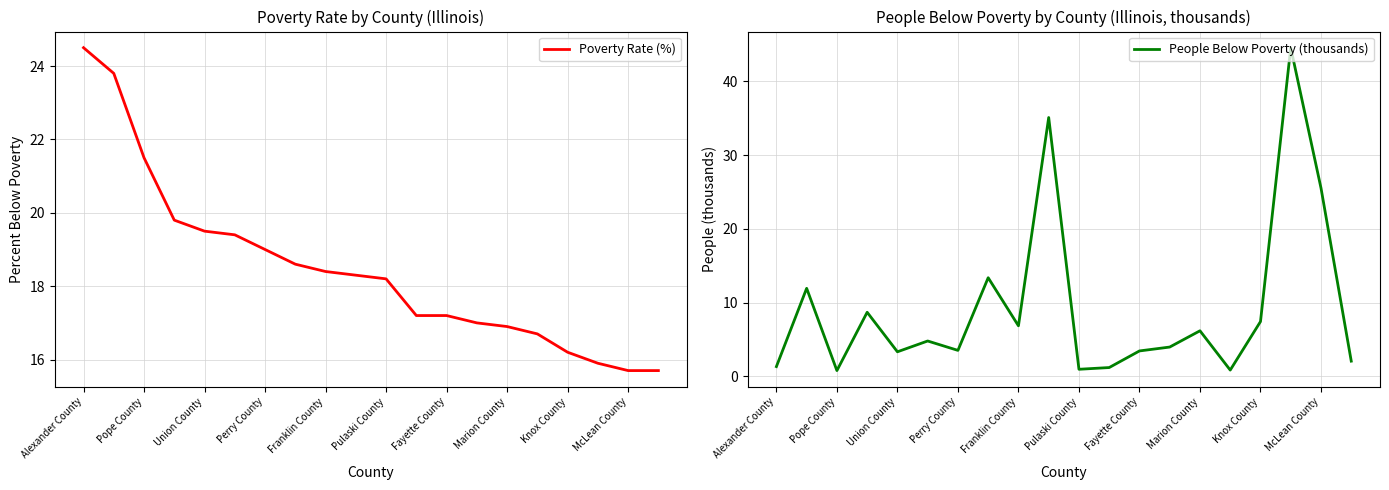

How many lines are shown in the chart?

2